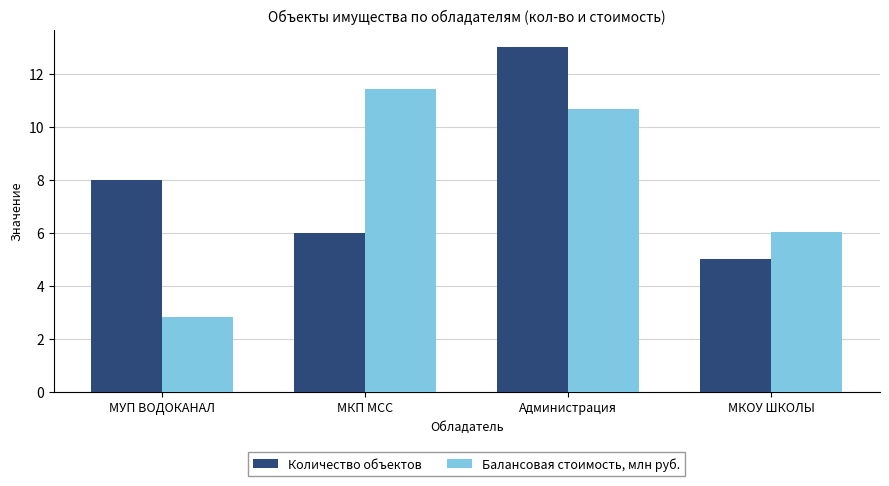

The value of Балансовая стоимость, млн руб. at МКП МСС is 11.4. True or false?

True